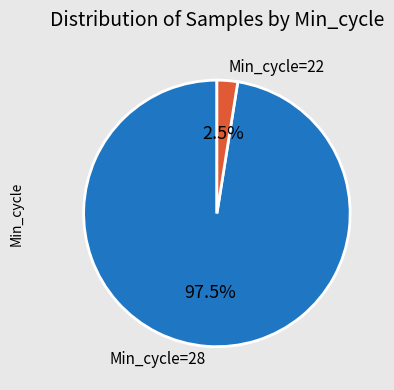

Rank the categories by value from lowest to highest.

Min_cycle=22, Min_cycle=28